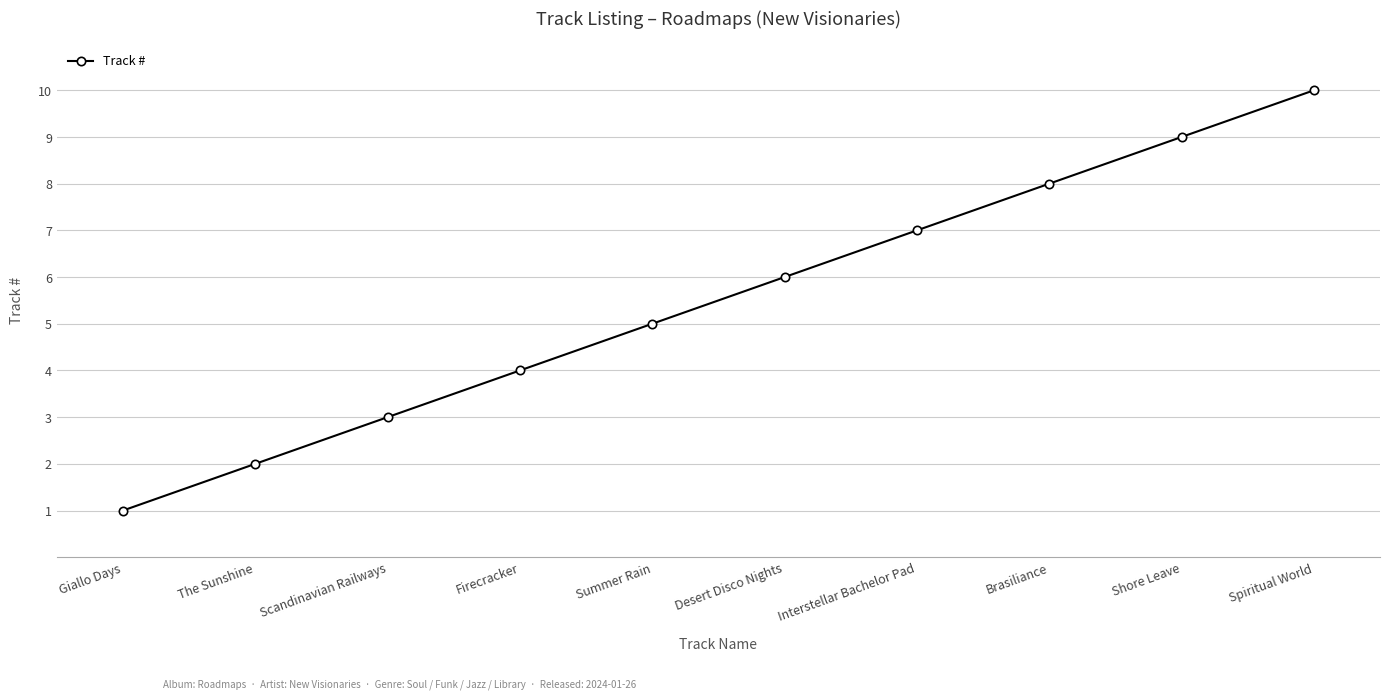

List the labels in order of value, smallest first.

Giallo Days, The Sunshine, Scandinavian Railways, Firecracker, Summer Rain, Desert Disco Nights, Interstellar Bachelor Pad, Brasiliance, Shore Leave, Spiritual World